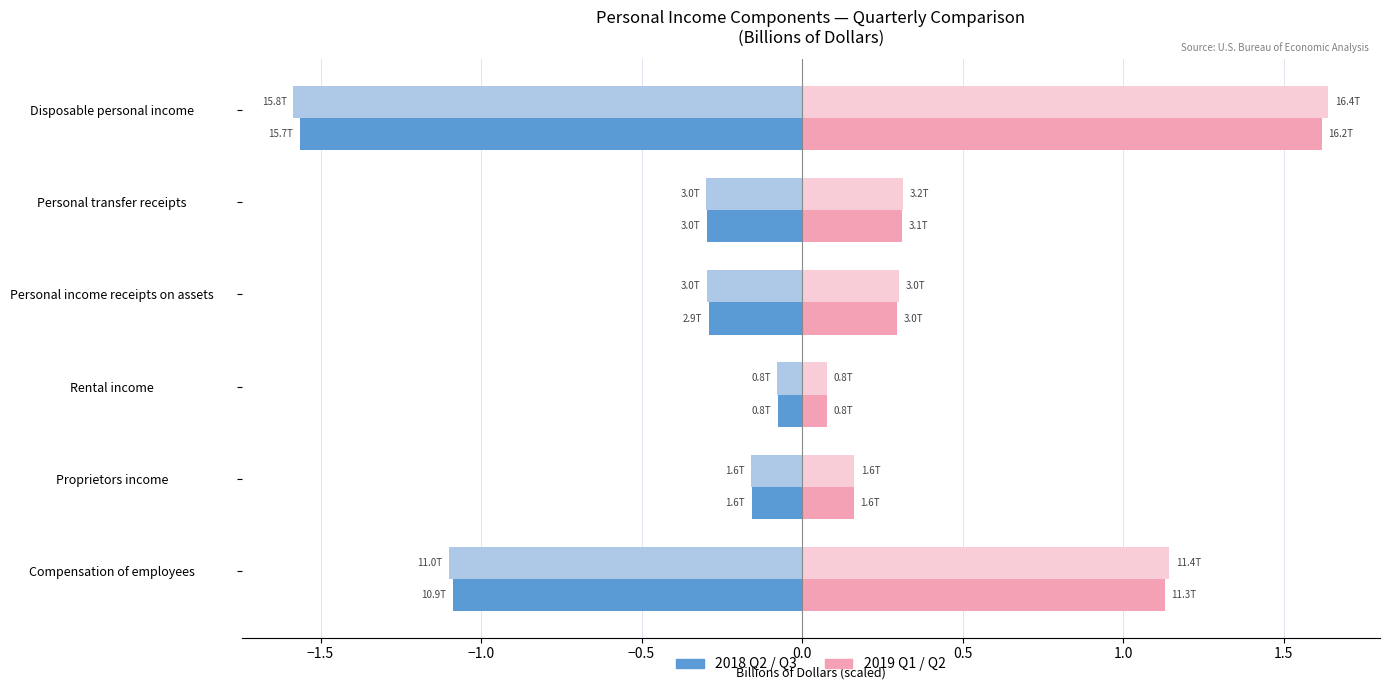

What is the difference between the highest and lowest values at Personal transfer receipts?

0.6